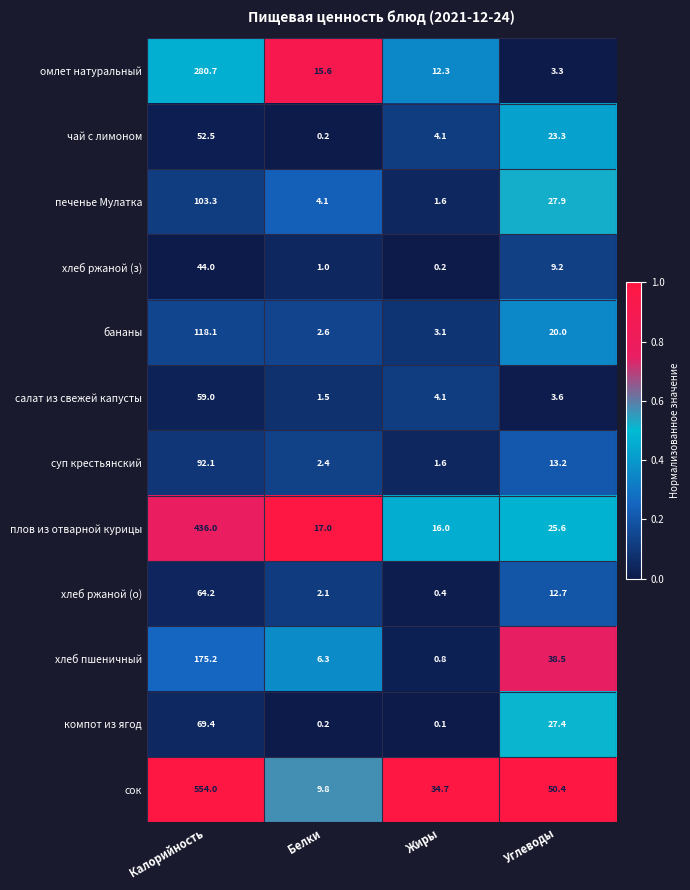

What is the total value across all series at Белки?

62.8